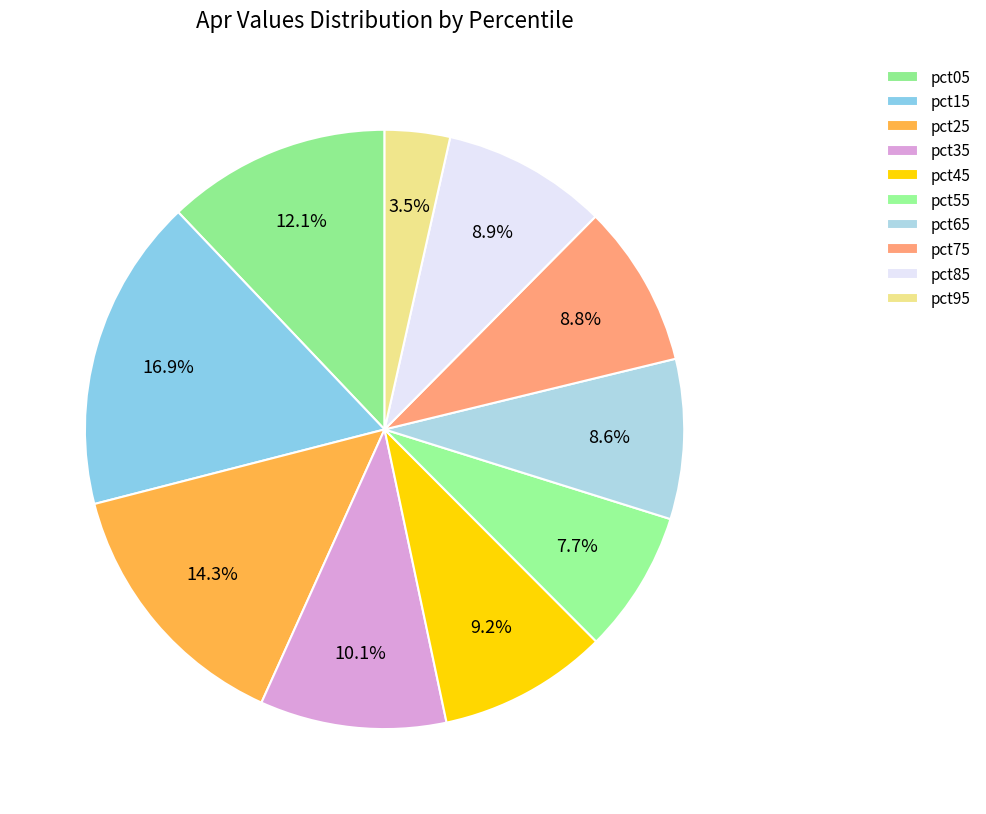

To the nearest percent, what is the average slice percentage?

10%